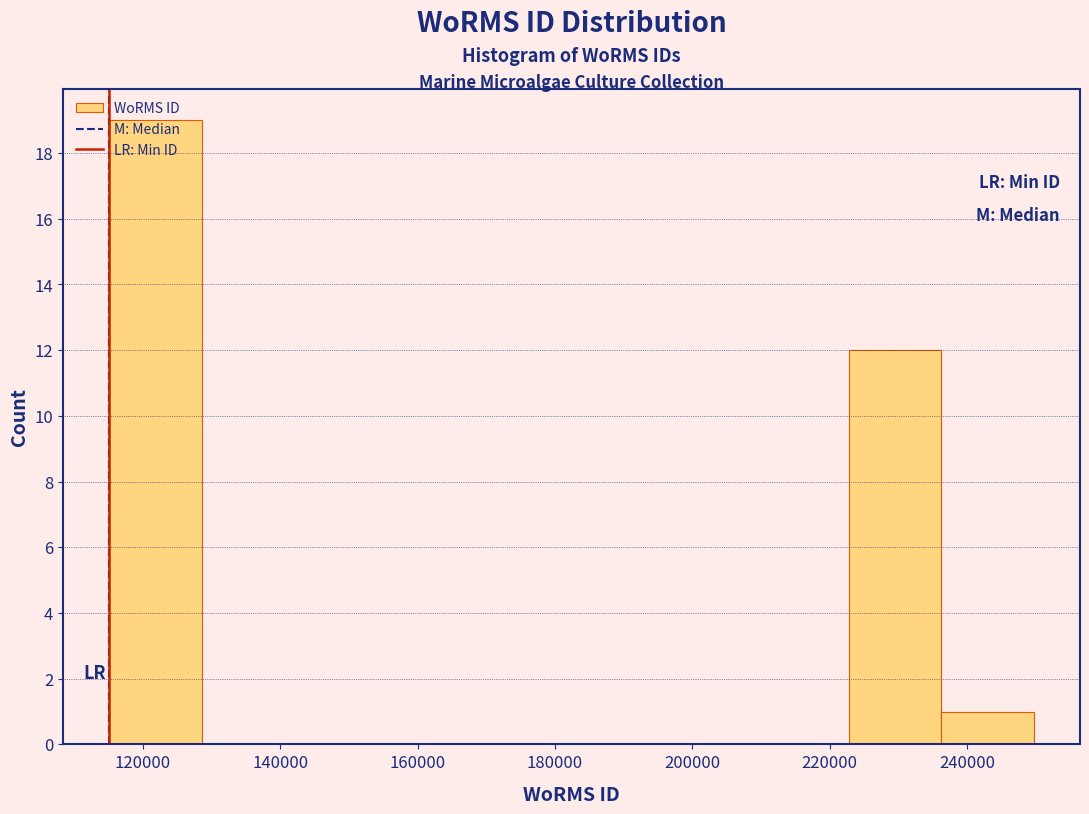

Which range on the x-axis has the tallest bar?

116000 to 128000